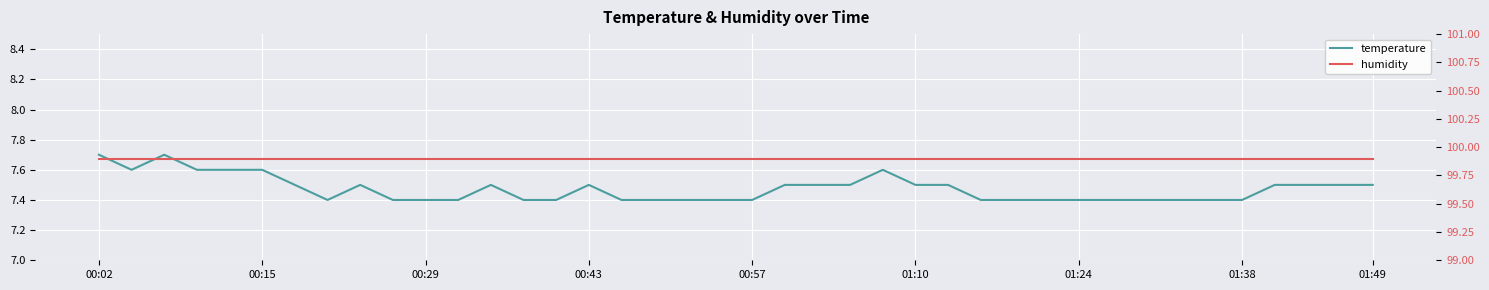

How many lines are shown in the chart?

2